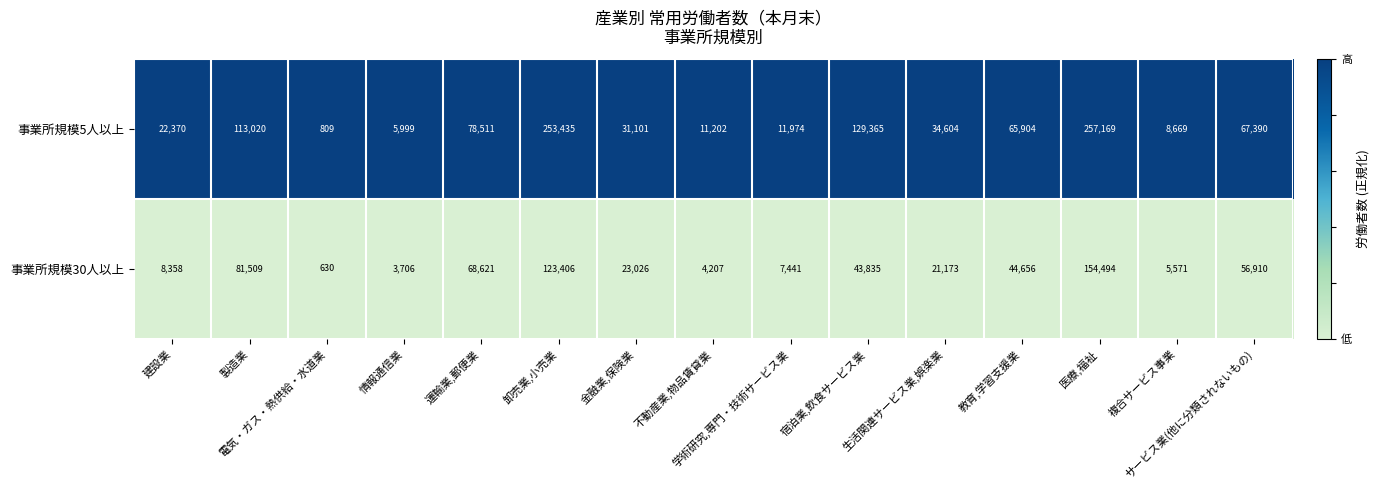

Rank the series by their average value, from highest to lowest.

事業所規模5人以上, 事業所規模30人以上